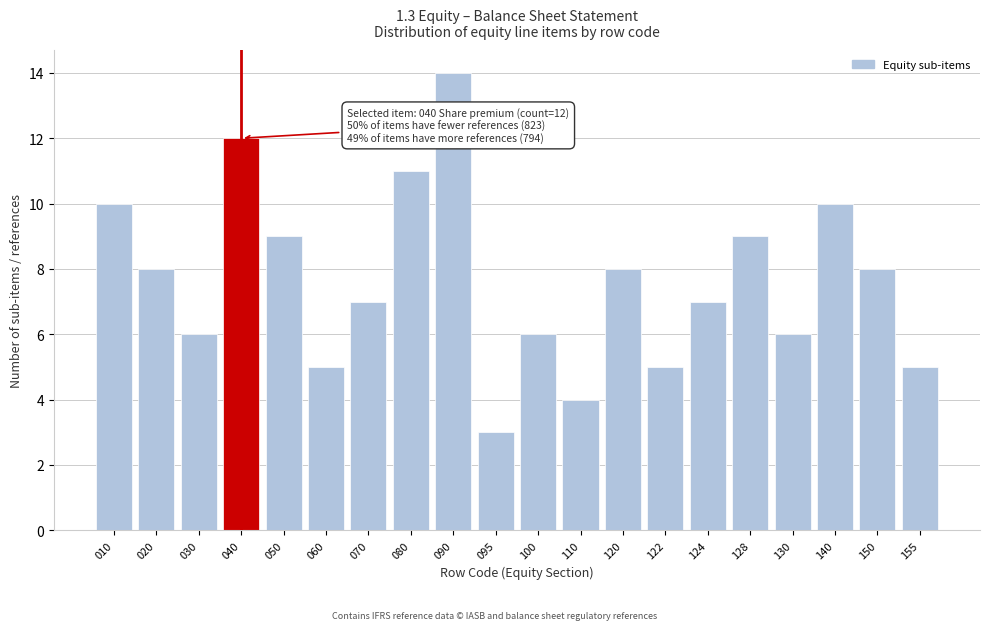

Reading left to right, what are all the values shown in this chart?

10	8	6	12	9	5	7	11	14	3	6	4	8	5	7	9	6	10	8	5